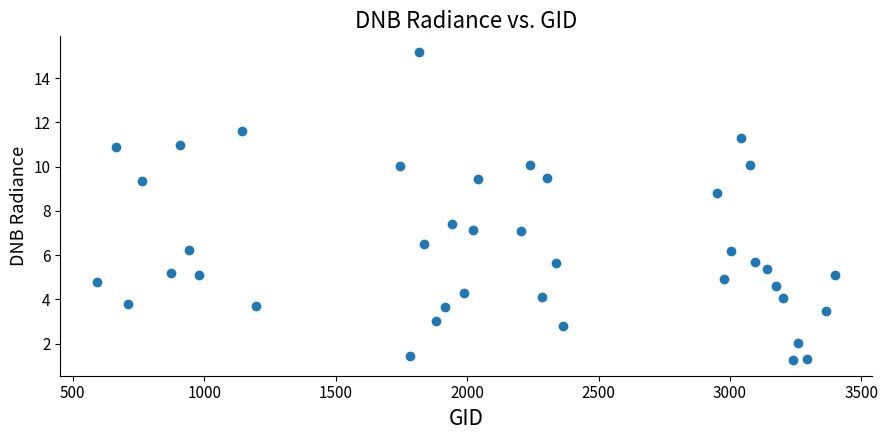

What is the range of Y values (max minus min)?

14.0